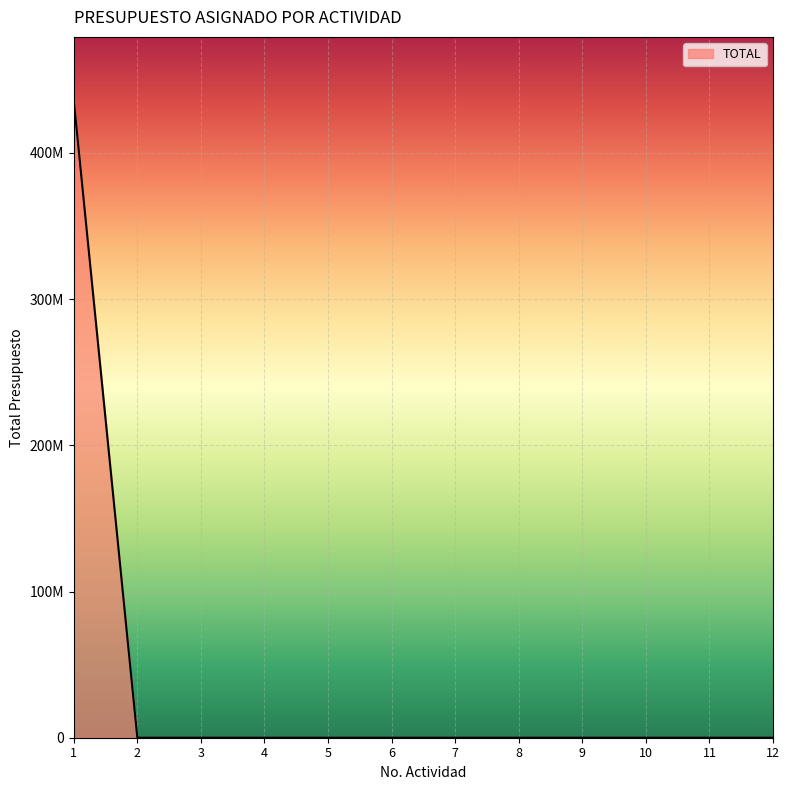

What is the sum of all values?

435742384